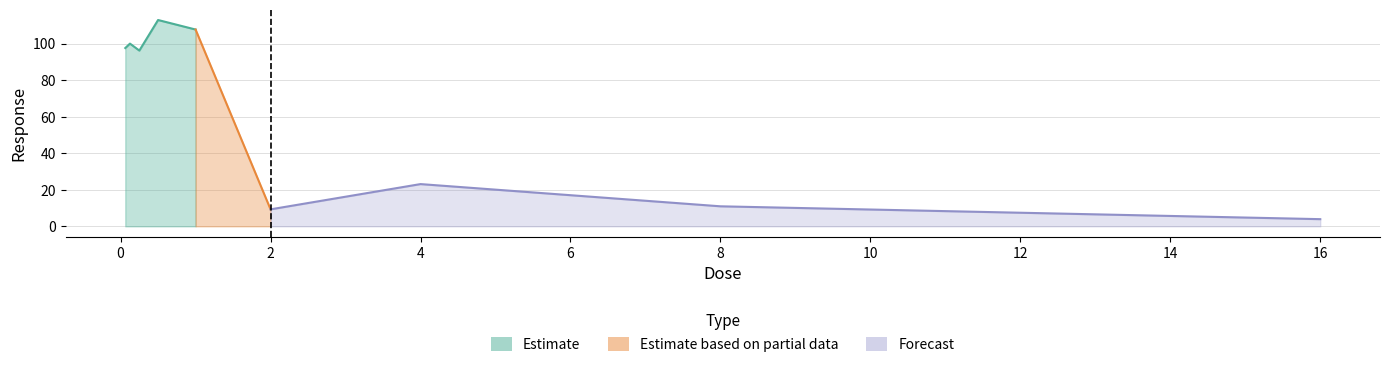

The chart shows a value of 113.0 at 0.5. True or false?

True